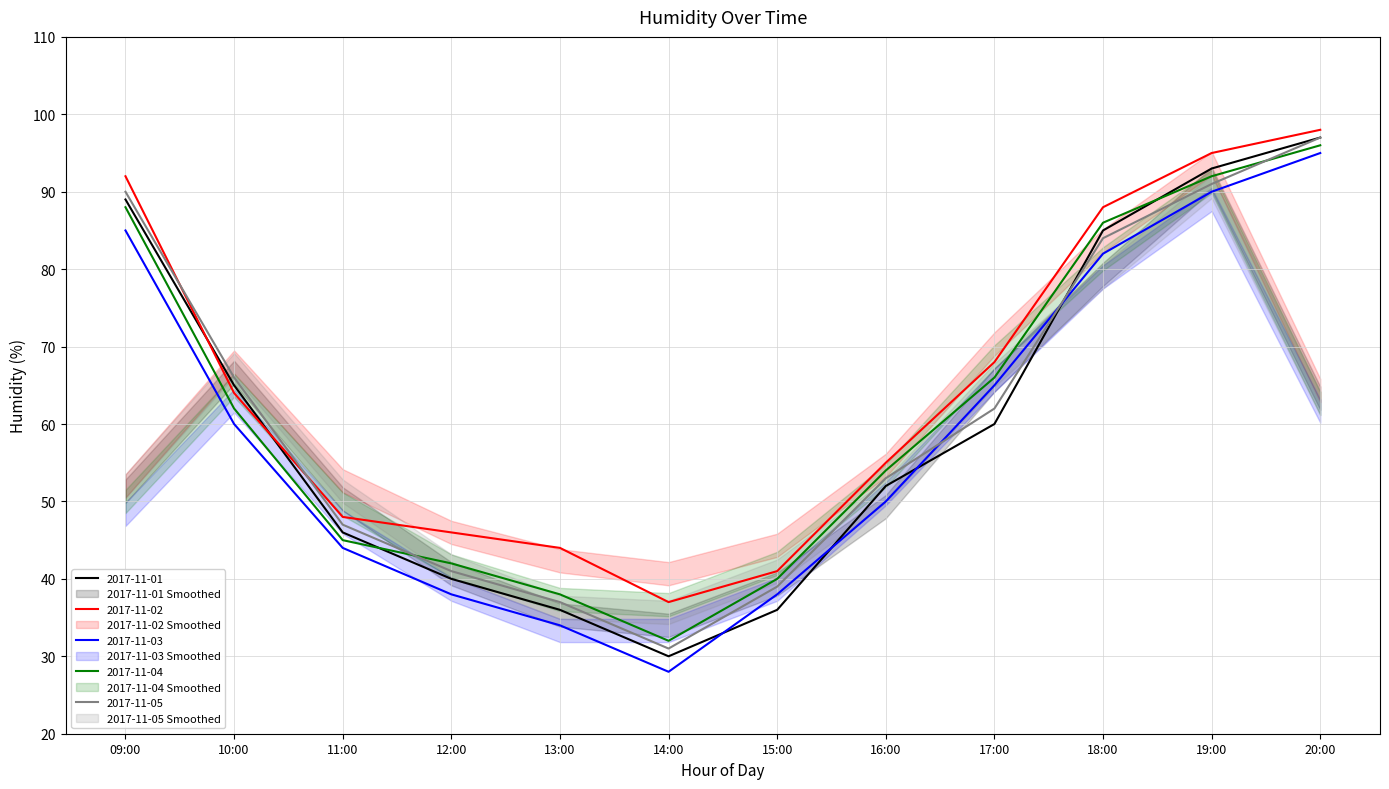

What is the difference between the maximum and second lowest values in the 2017-11-05 series?

60